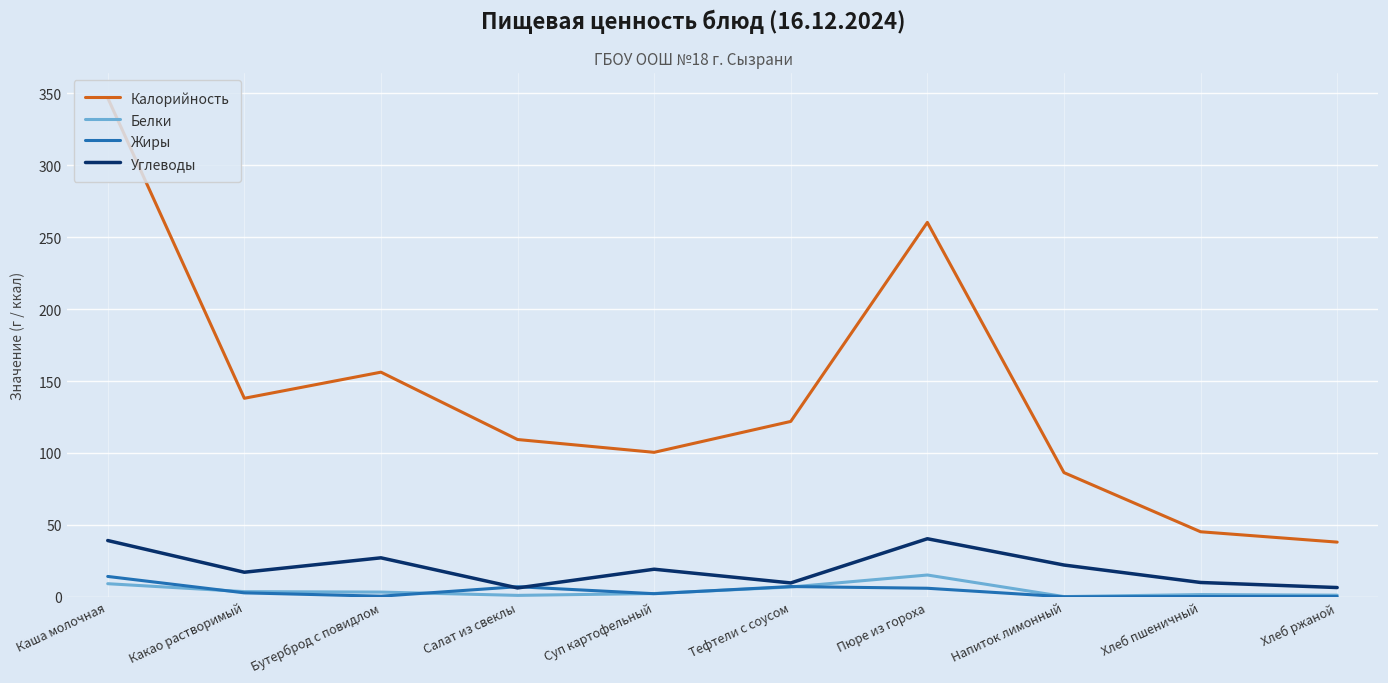

What is the difference between the Белки values at Пюре из гороха and Каша молочная?

6.0